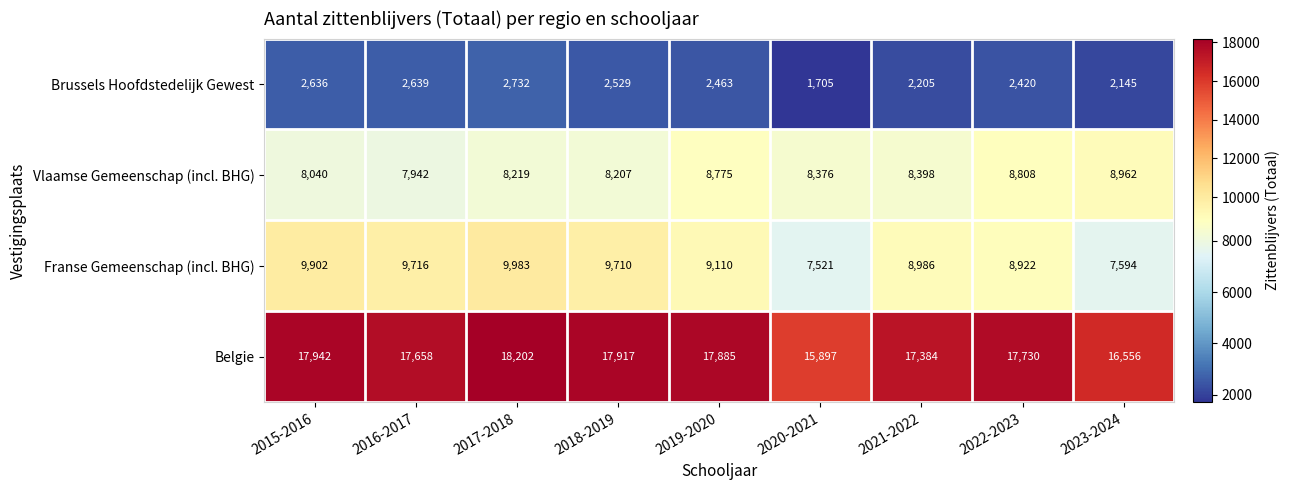

What is the difference between the second highest and second lowest values in the Brussels Hoofdstedelijk Gewest series?

494